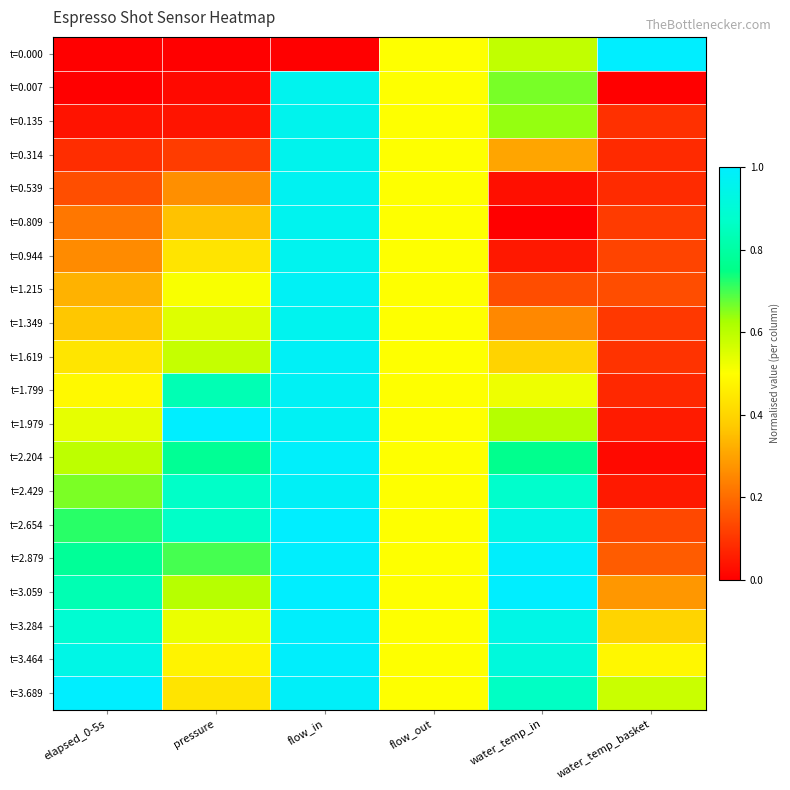

At which category is the sum across all series the highest?

flow_in